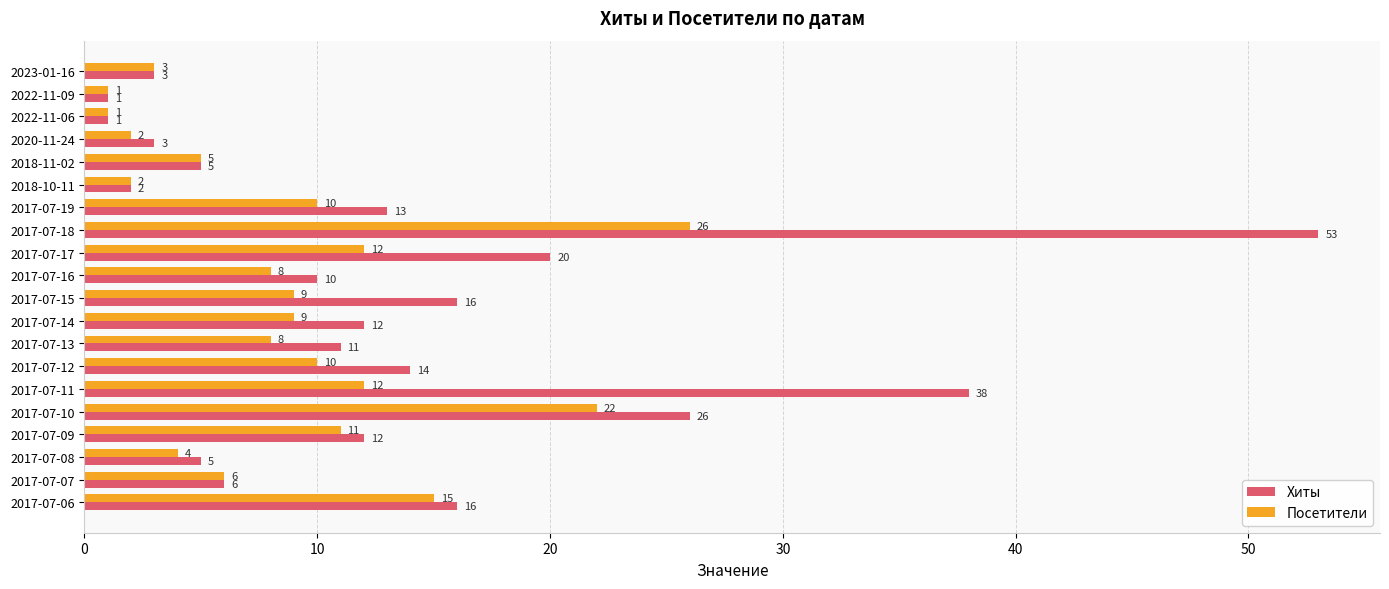

At which category is the sum across all series the highest?

2017-07-18